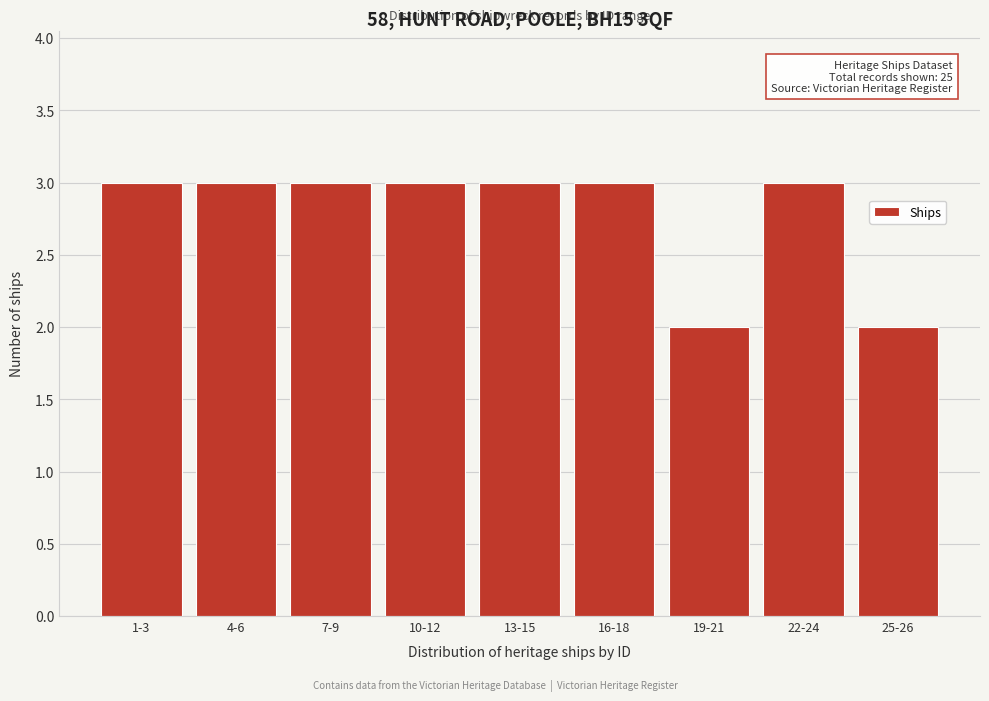

Reading left to right, transcribe all the data shown in this chart.

3	3	3	3	3	3	2	3	2